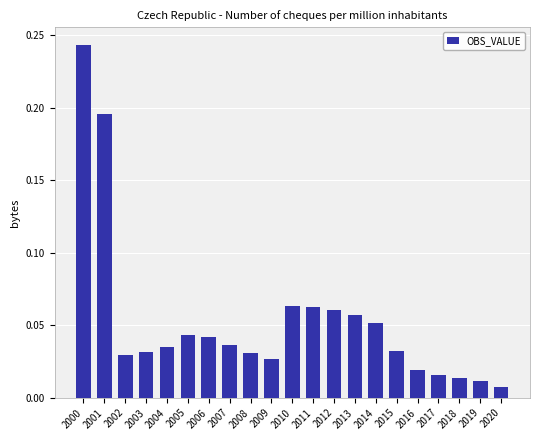

Which has a higher value, 2004 or 2019?

2004